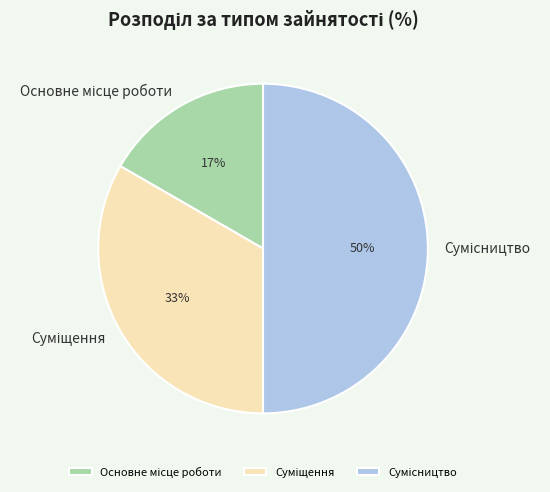

How many segments does this pie chart have?

3